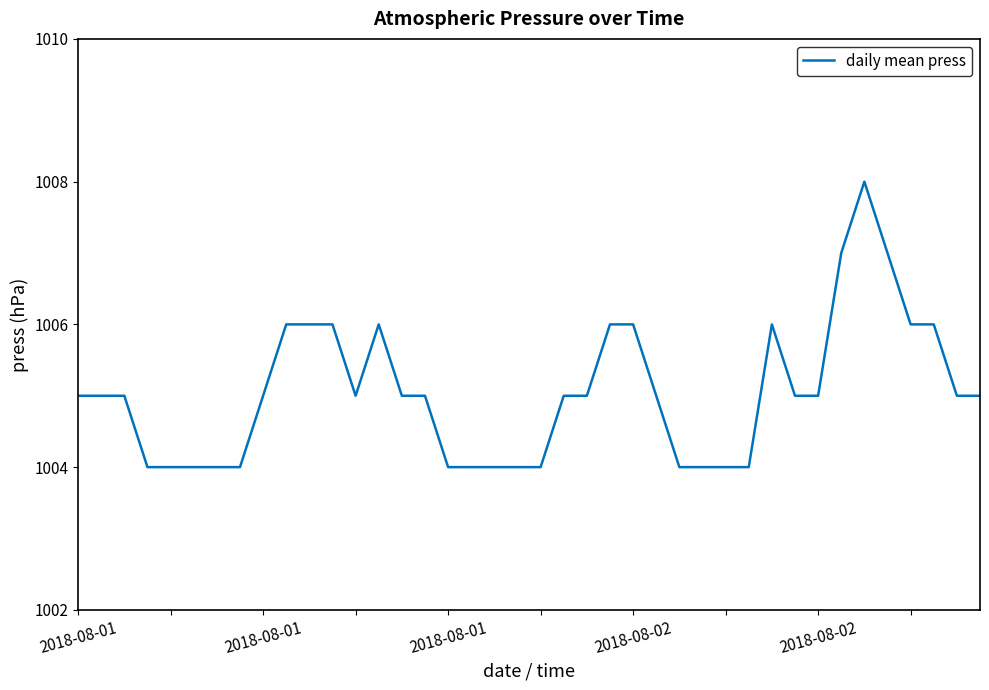

What is the maximum value shown in the chart?

1008